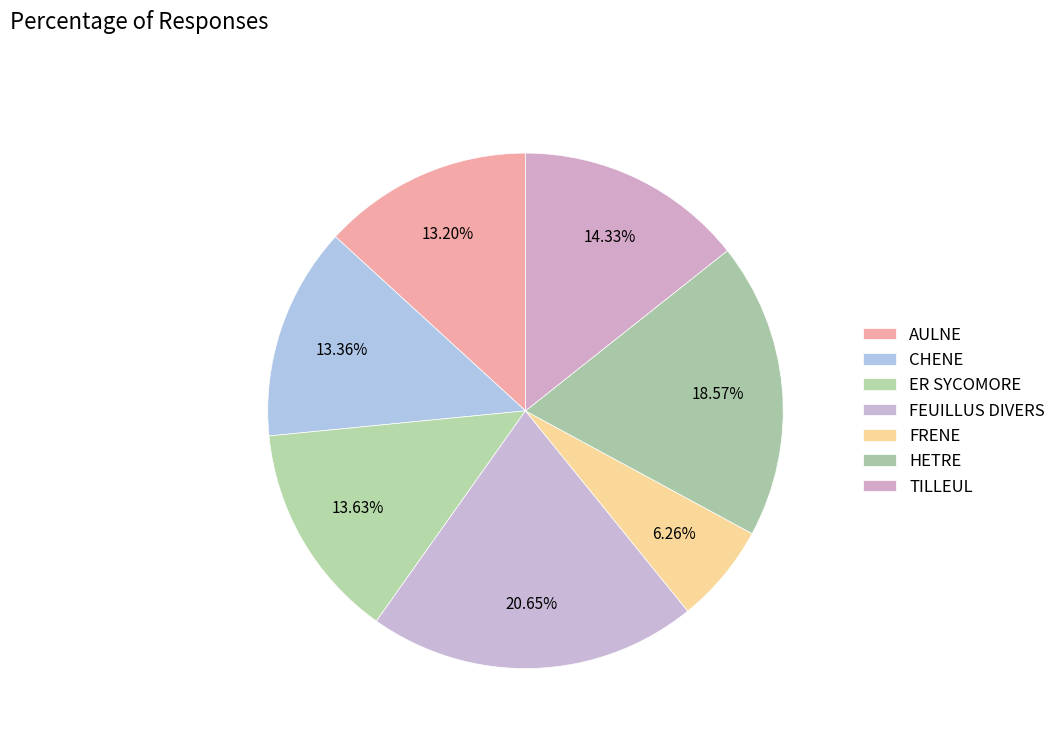

Is the sum of AULNE and CHENE greater than half?

No